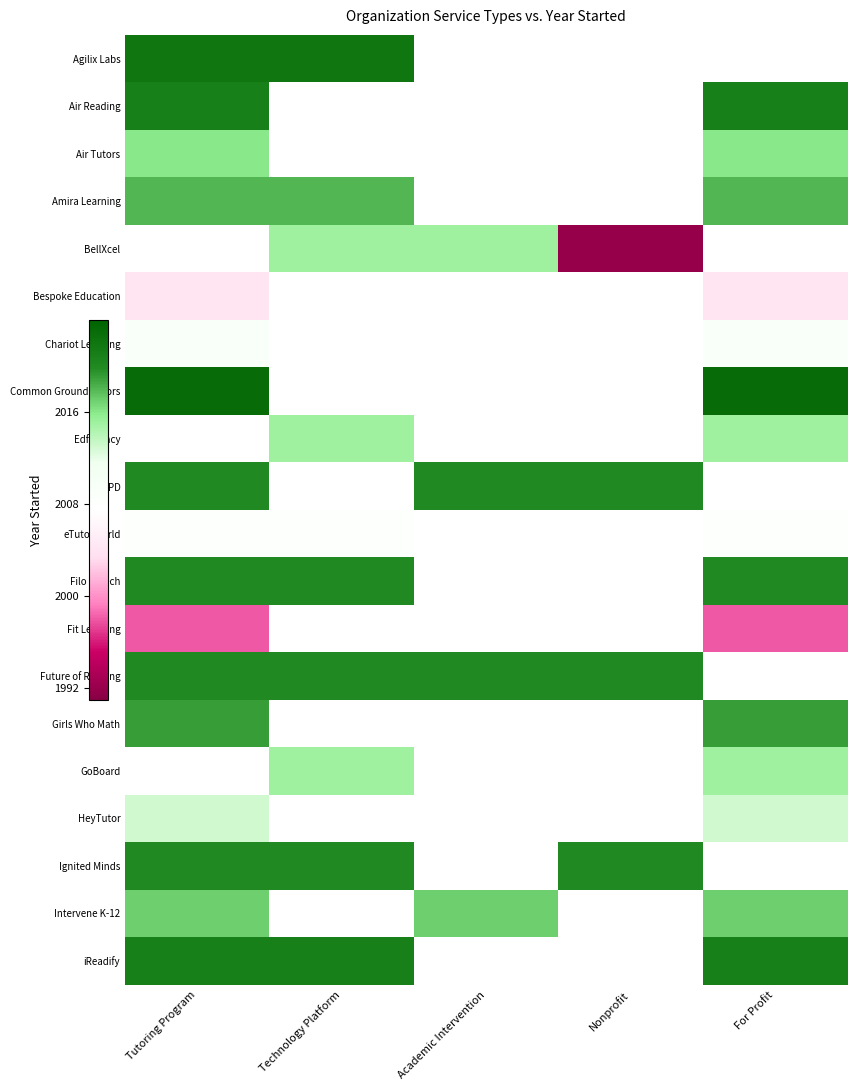

At which label is Bespoke Education closest to 2004?

Tutoring Program